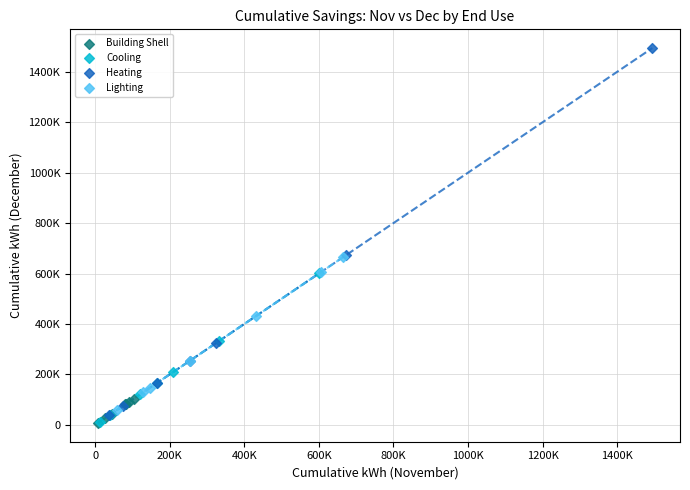

What are all the series names shown in the legend?

Building Shell, Cooling, Heating, Lighting